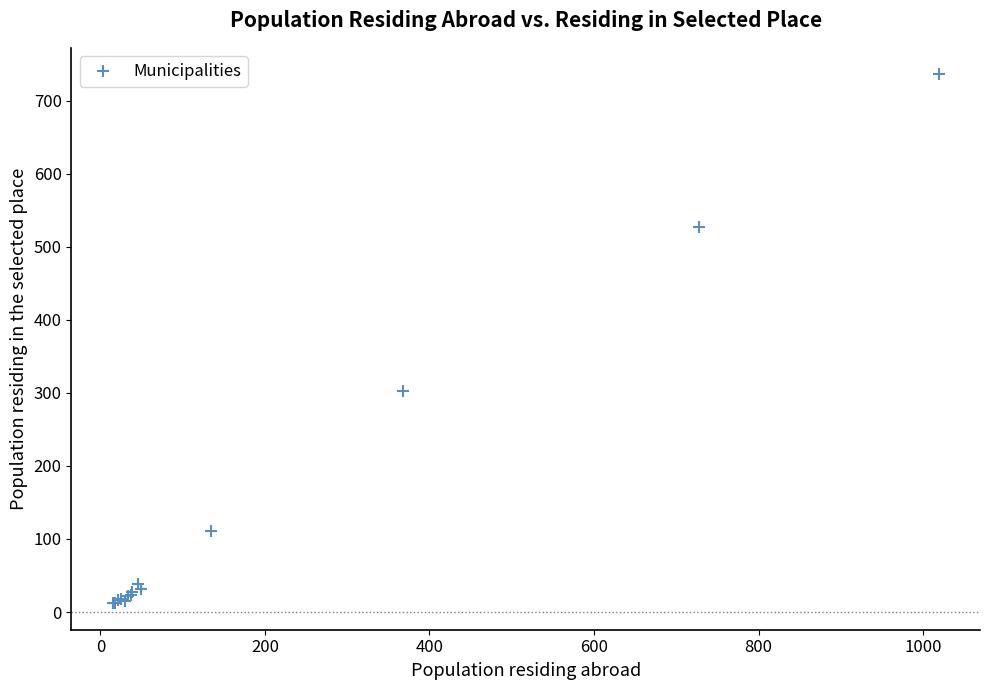

What Y value in the scatter plot is closest to 374?

303